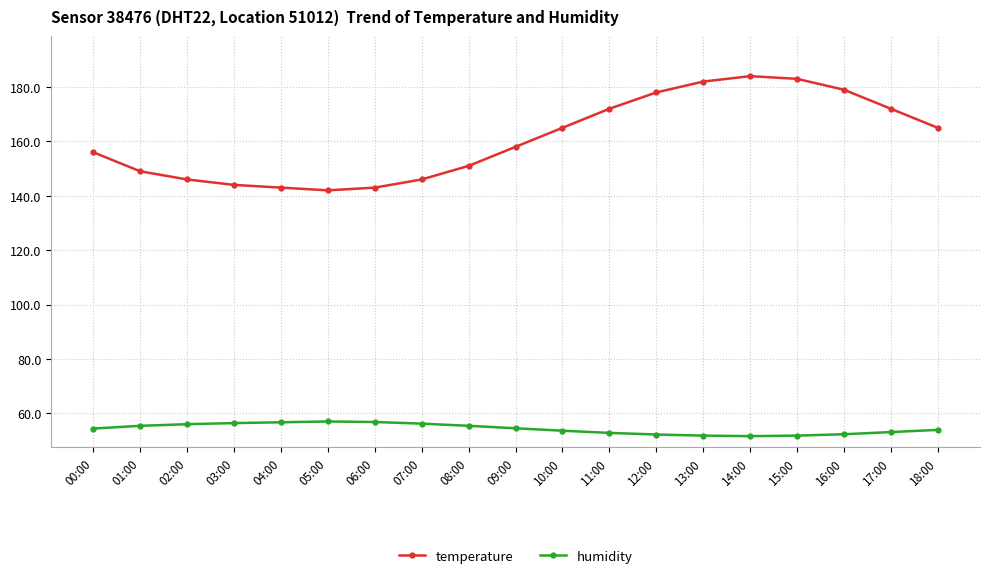

What is the label of the 2nd point from the right?

17:00